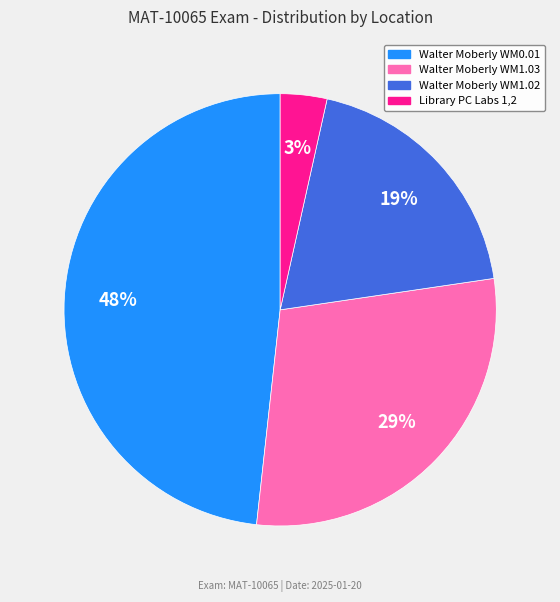

What percentage is the Walter Moberly WM1.03 slice, to the nearest percent?

29%